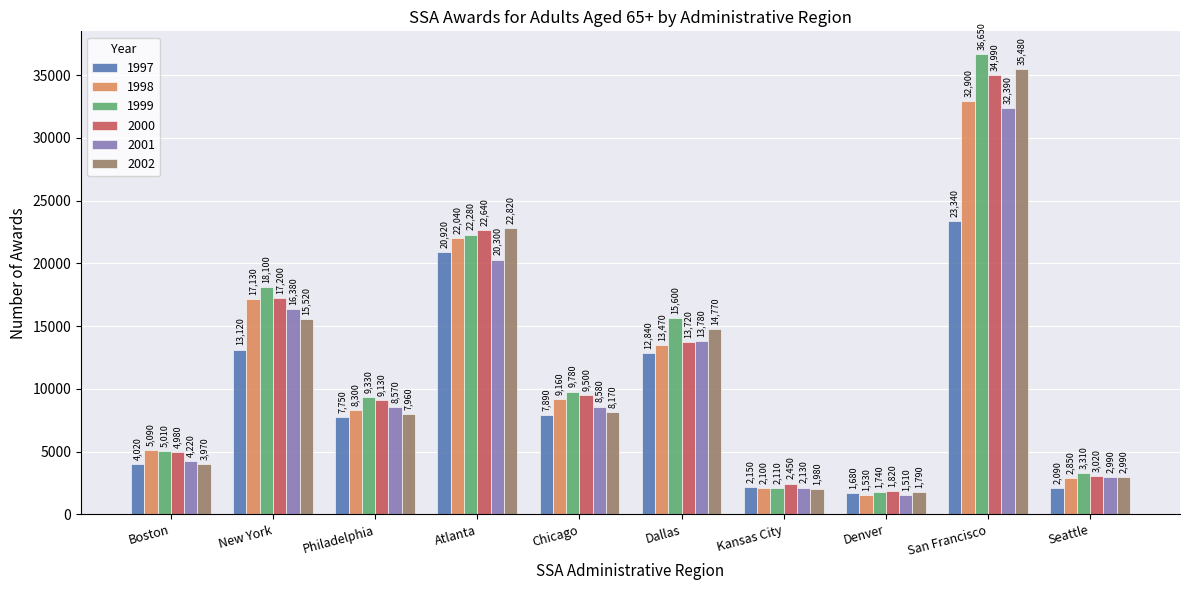

True or false: 1998 has a value of 9041 at Dallas.

False